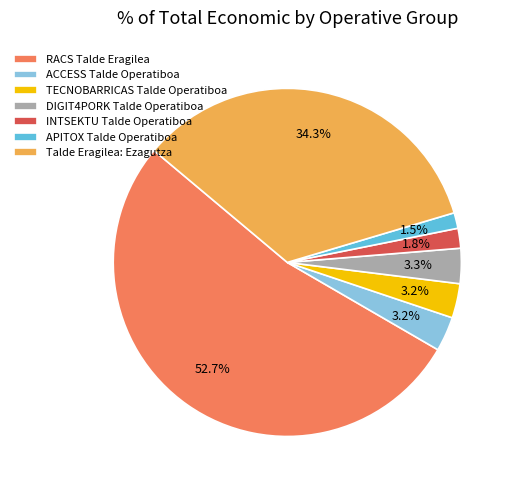

Which slice represents more than half of the pie?

RACS Talde Eragilea